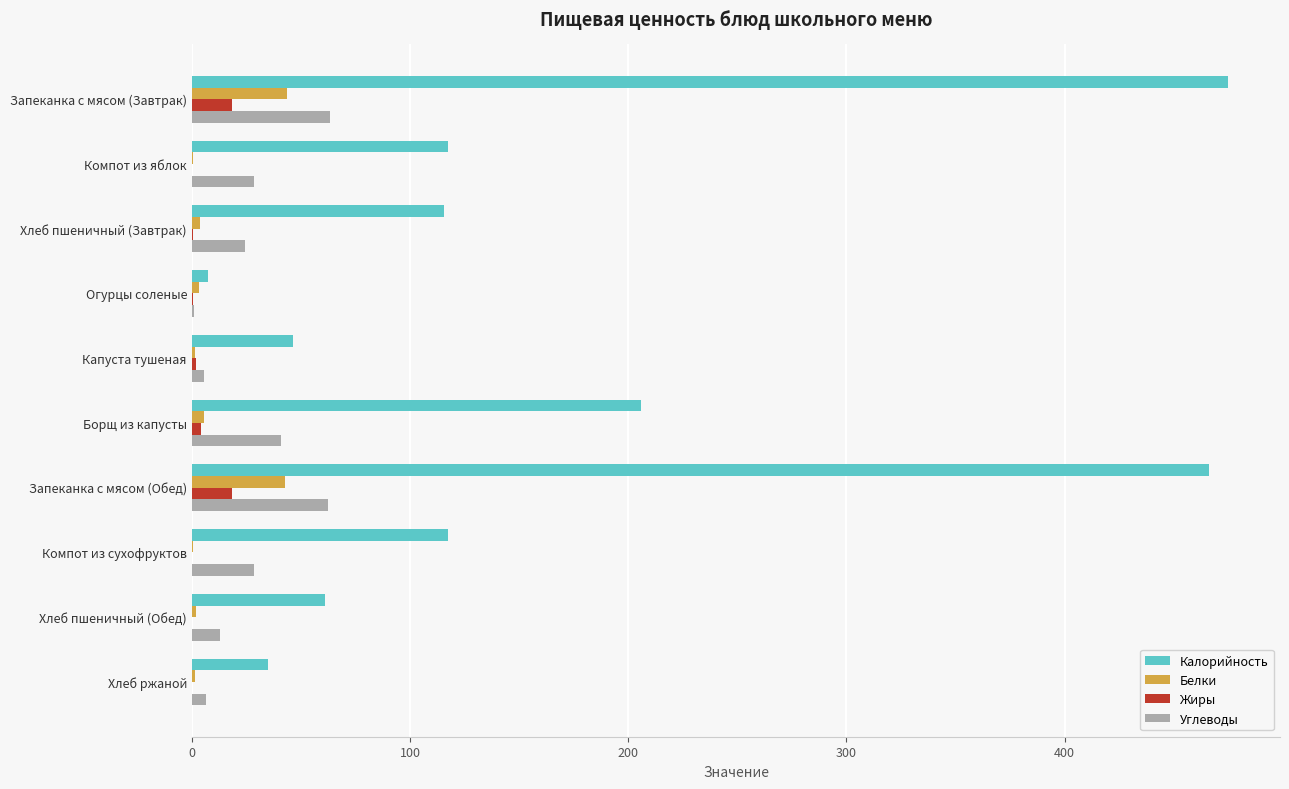

How many data points in Калорийность are above 117?

5